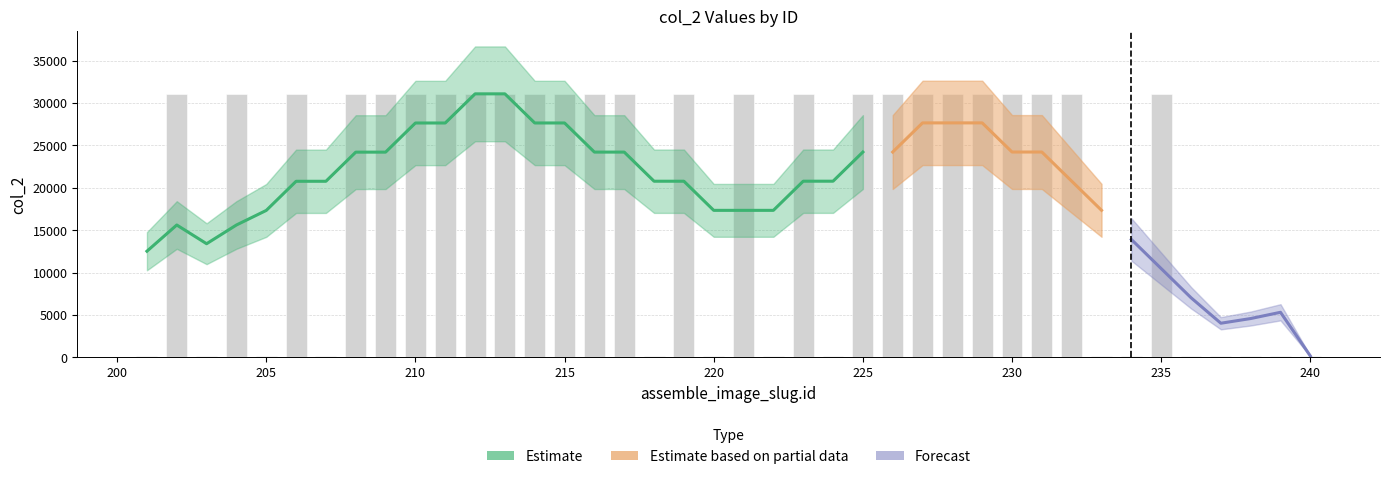

Which label corresponds to the smallest value in the chart?

201